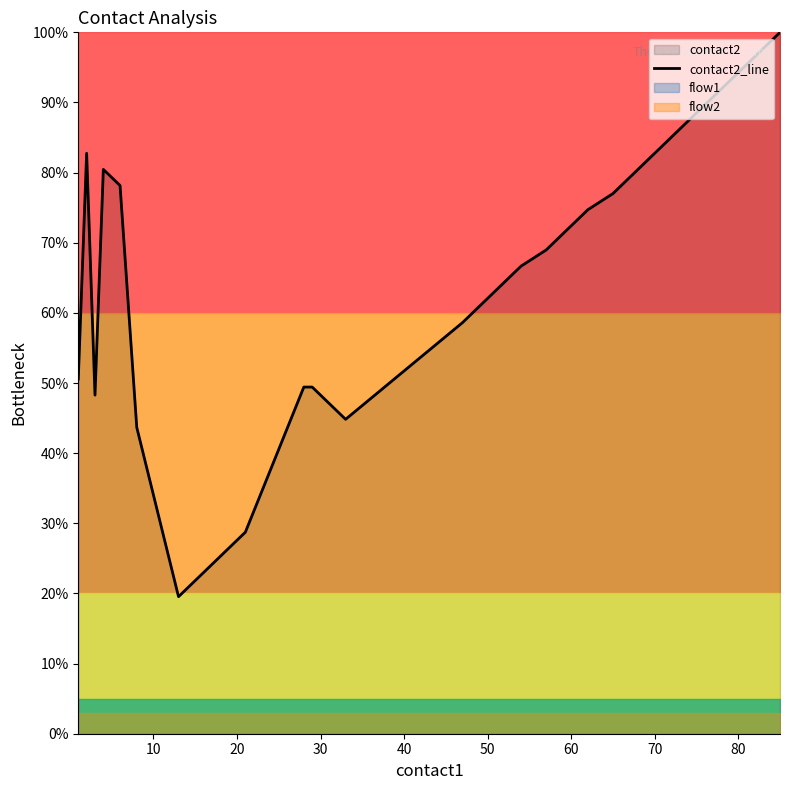

What is the maximum value for contact2_line?

100.0